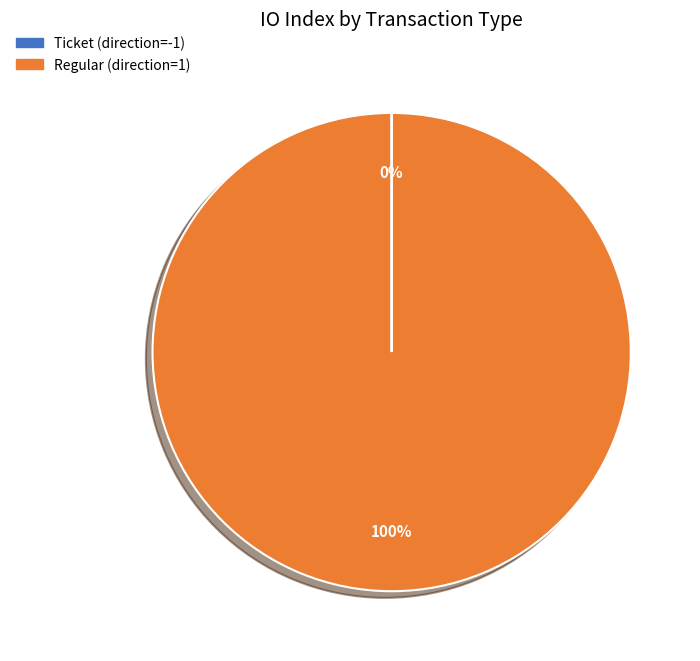

To the nearest percent, what is the difference between the largest and smallest slice percentages?

100%